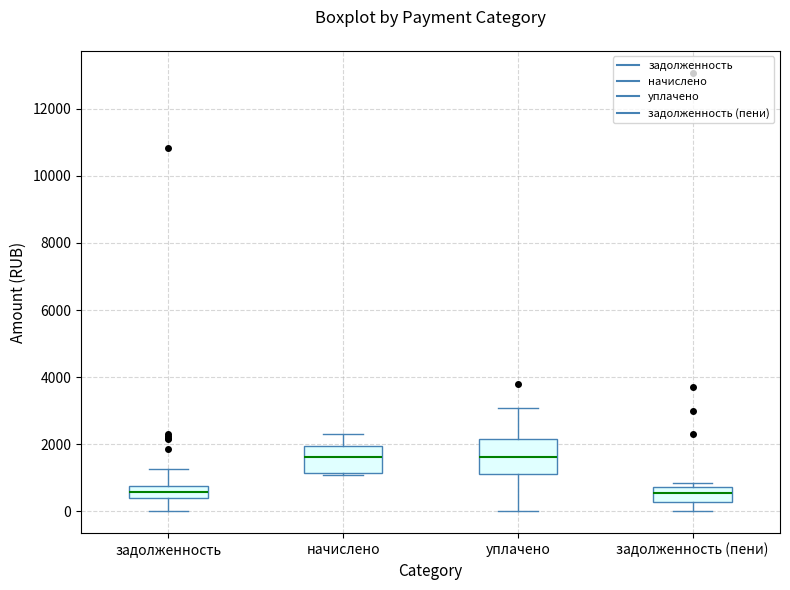

Which box is the tallest, from its lower edge to its upper edge?

уплачено